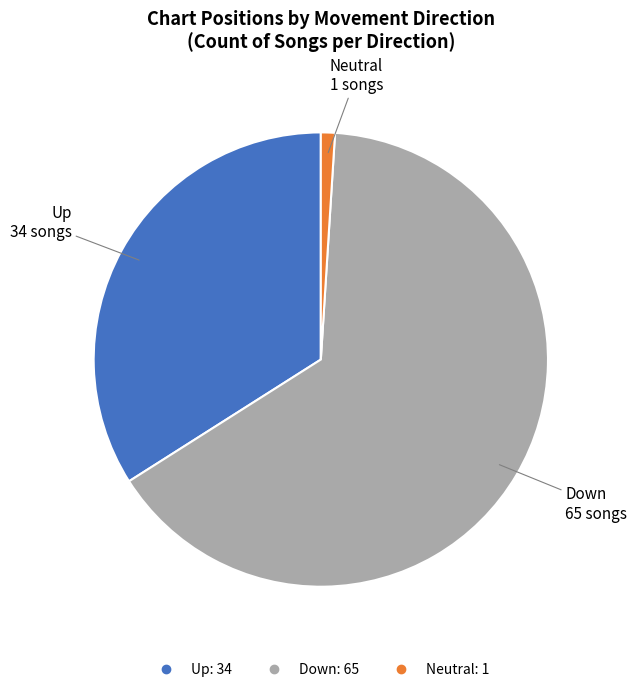

Is there any slice that represents more than half of the pie?

Yes